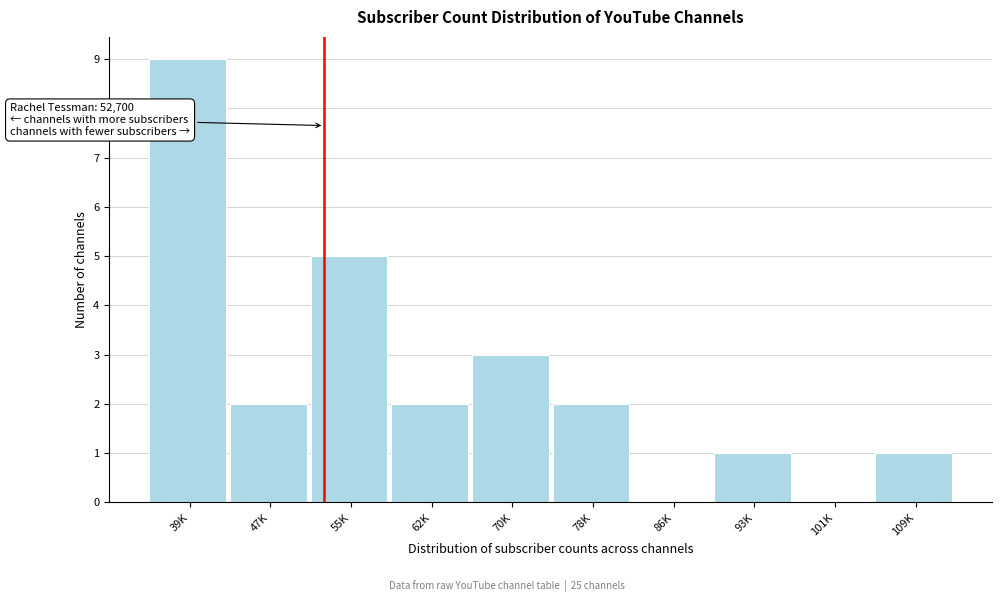

Reading left to right, list all the values displayed in this chart.

39K=9	47K=2	55K=5	62K=2	70K=3	78K=2	86K=0	93K=1	101K=0	109K=1